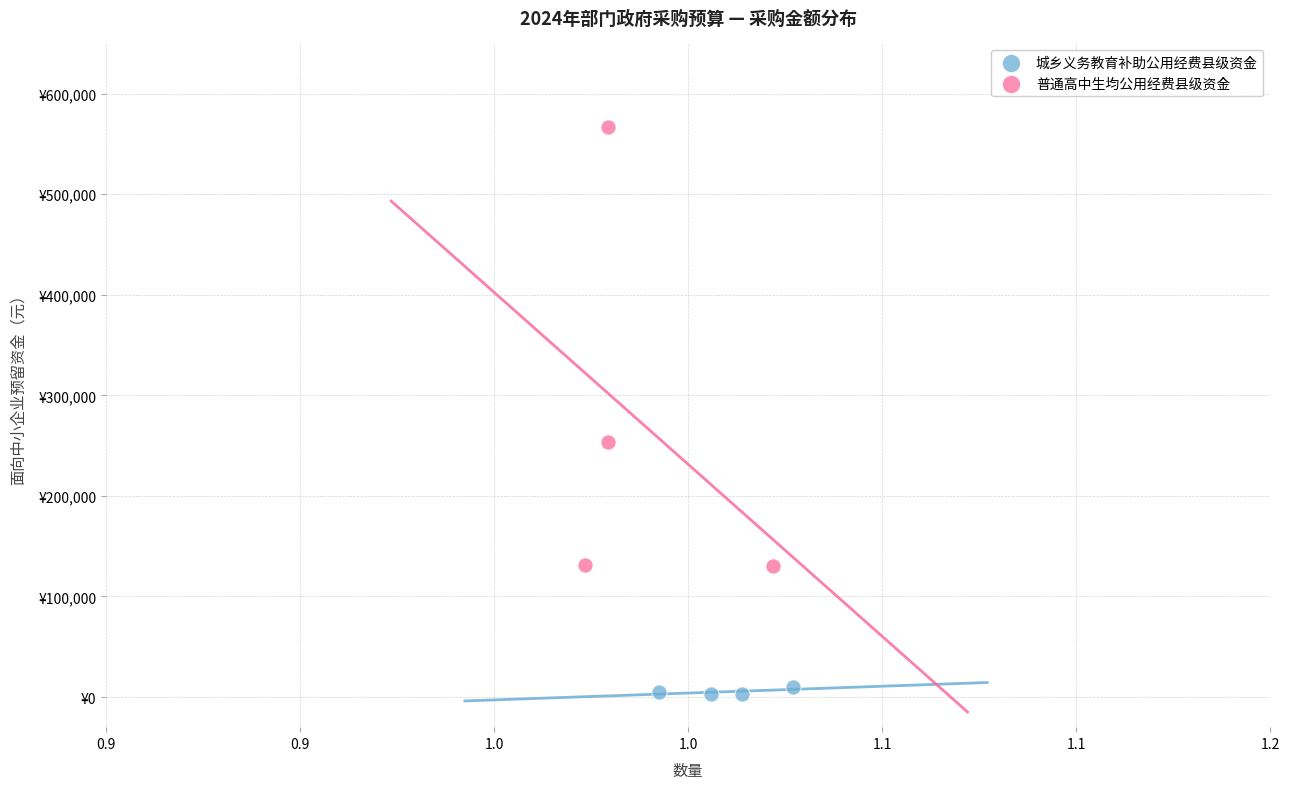

Which series reaches the maximum Y coordinate?

普通高中生均公用经费县级资金